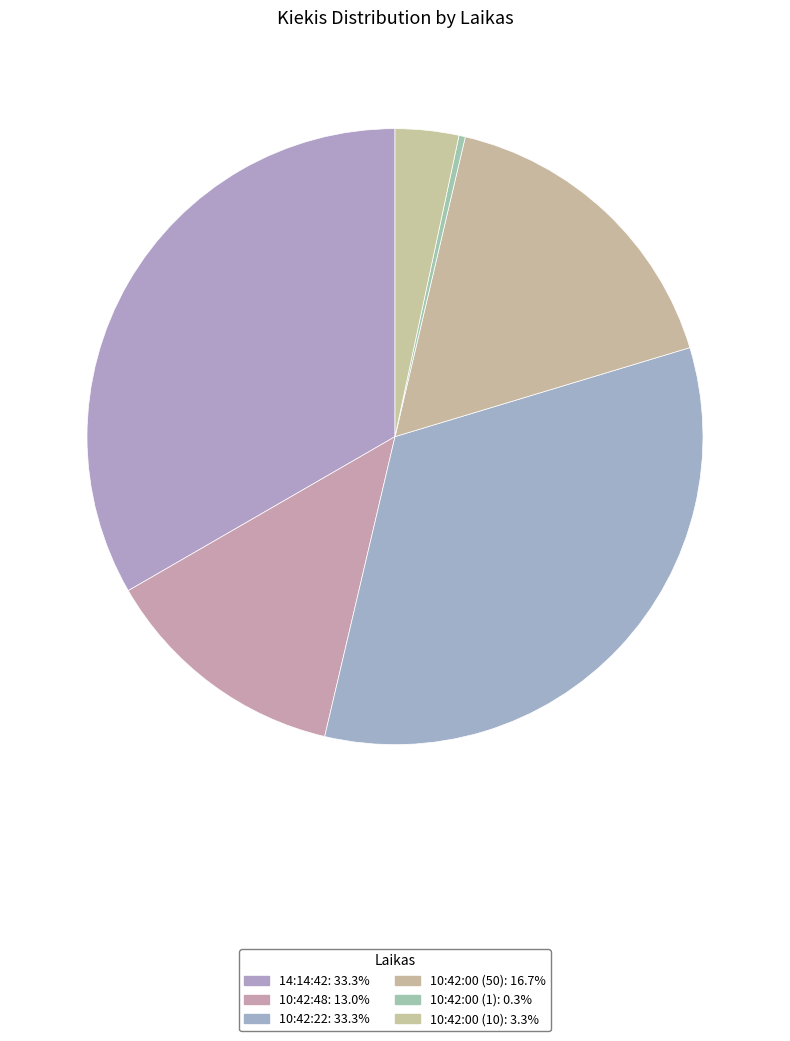

How many slices are in this pie chart?

6